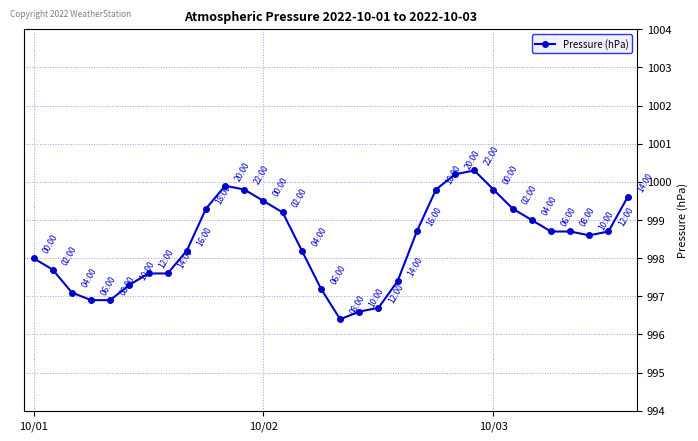

What is the value of the 9th point from the left?

998.2